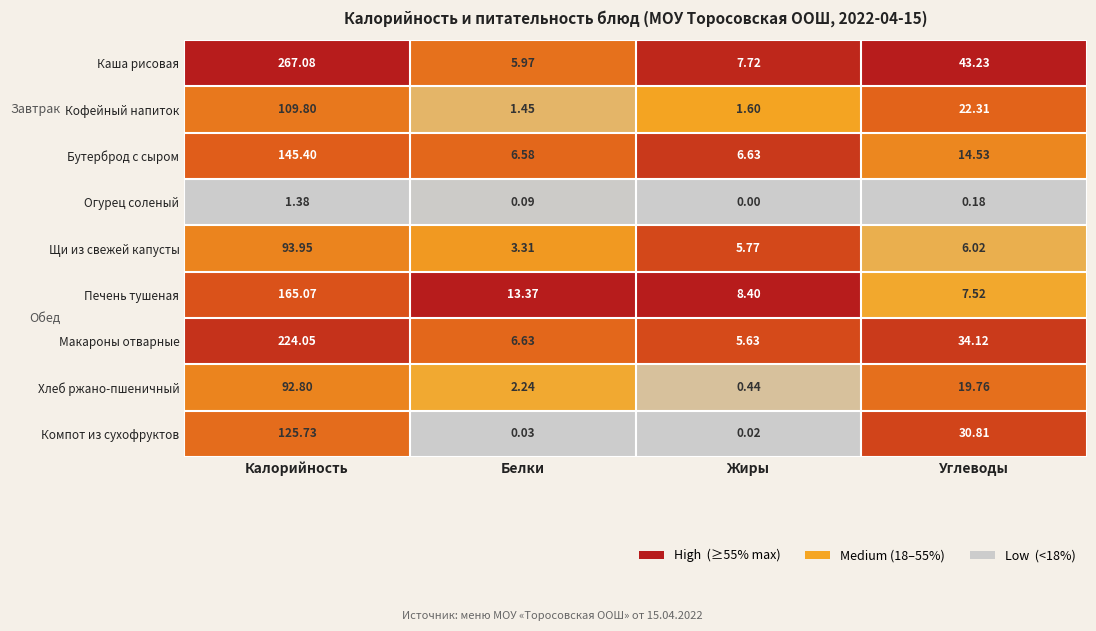

Which series has the largest range (max minus min)?

Каша рисовая